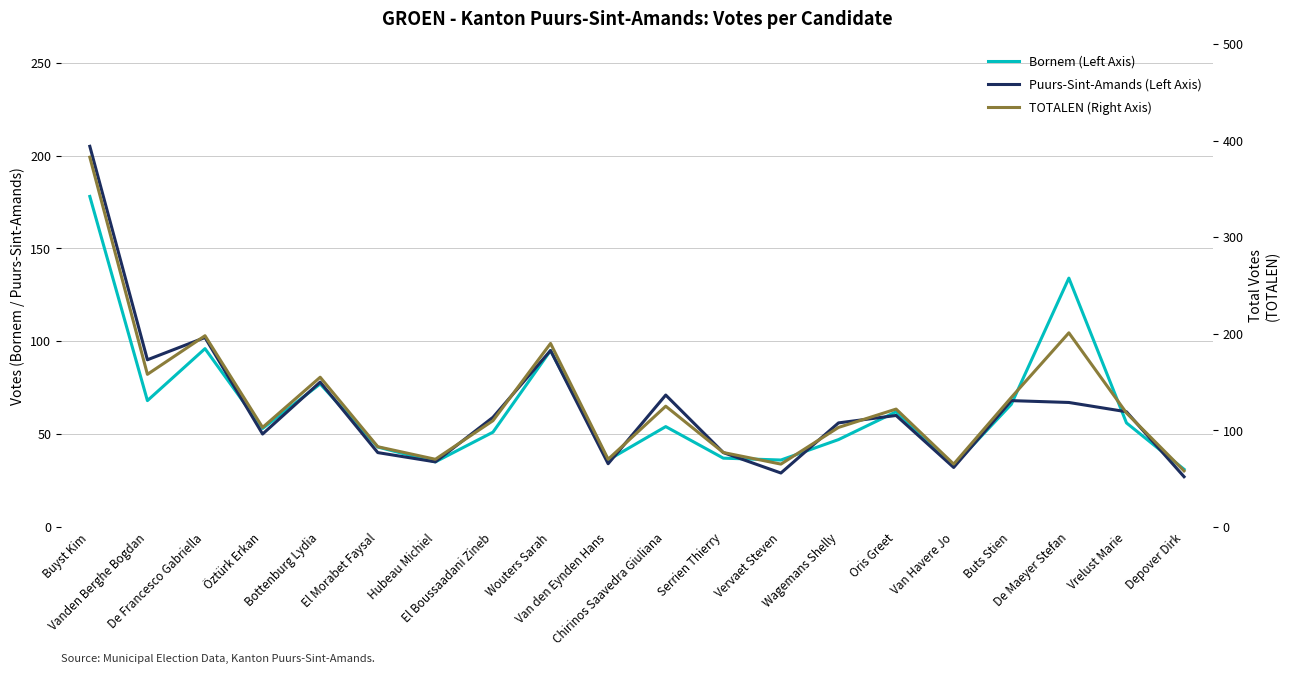

At which category is the sum across all series the highest?

Buyst Kim